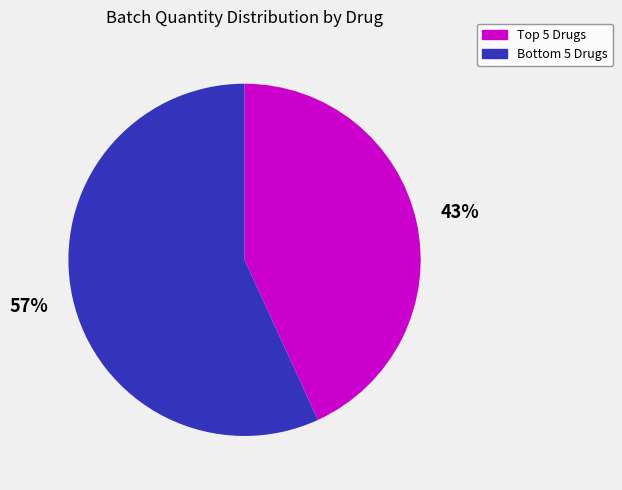

To the nearest percent, what is the difference between the largest and smallest slice percentages?

14%